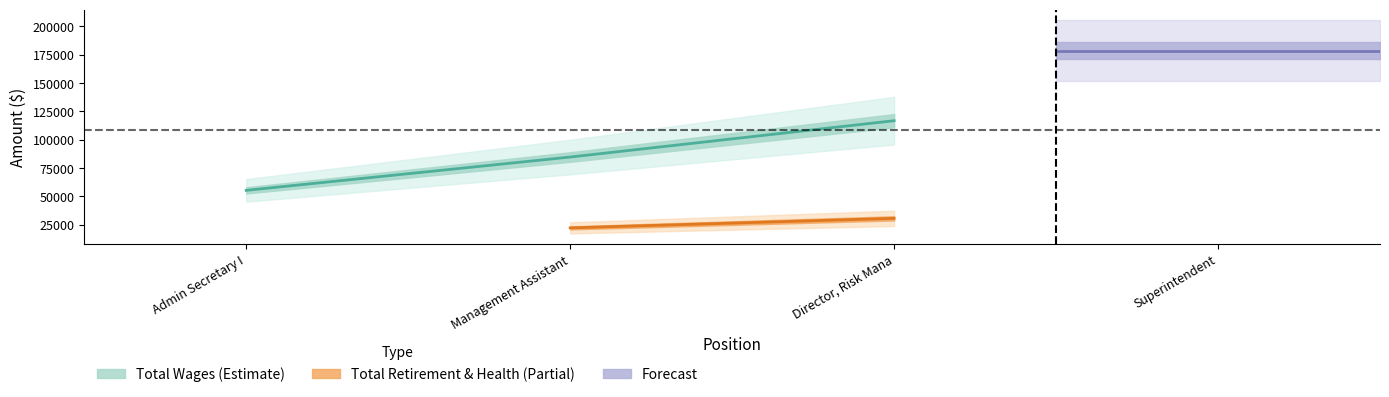

True or false: Total Retirement & Health Contribution has a value of 44977 at Director, Risk Mana.

False